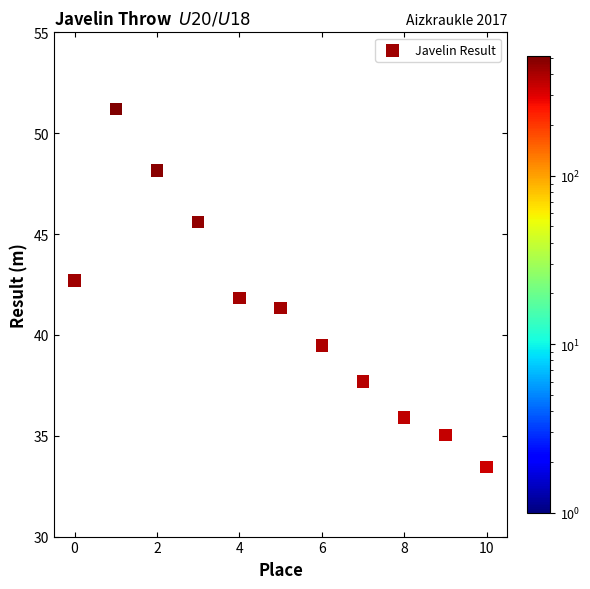

What is the average Y value?

41.1